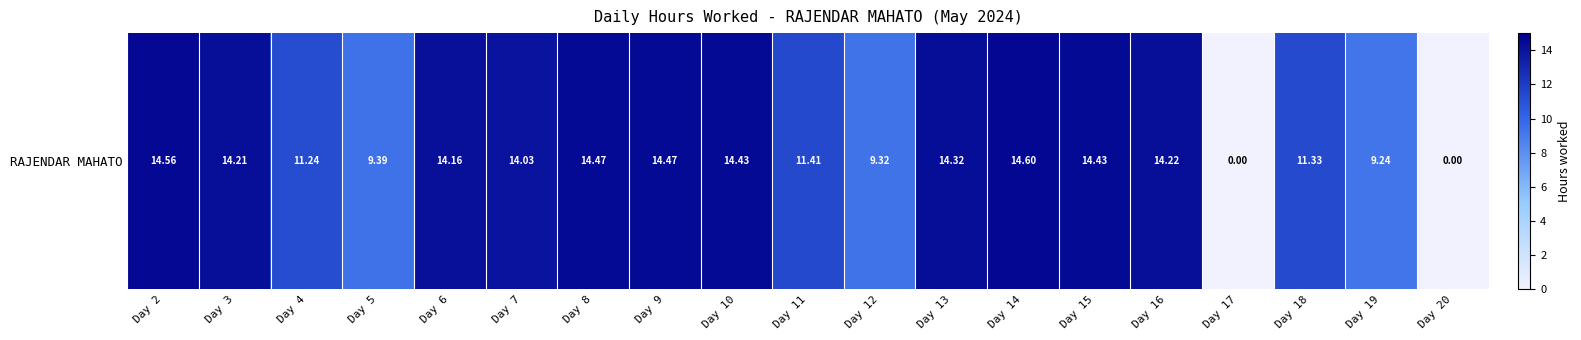

How many distinct data groups are displayed?

1